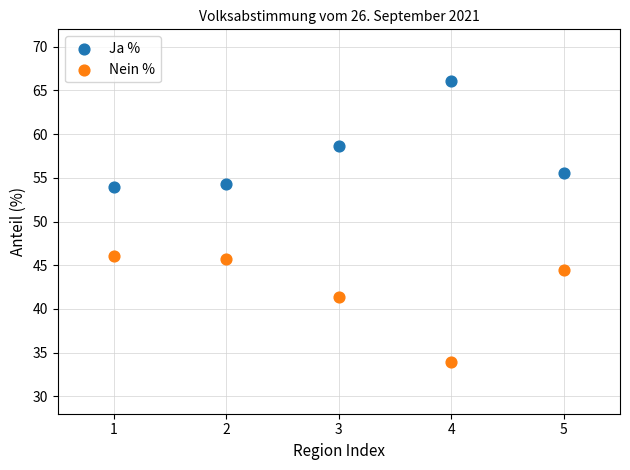

What are all the series names shown in the legend?

Ja %, Nein %